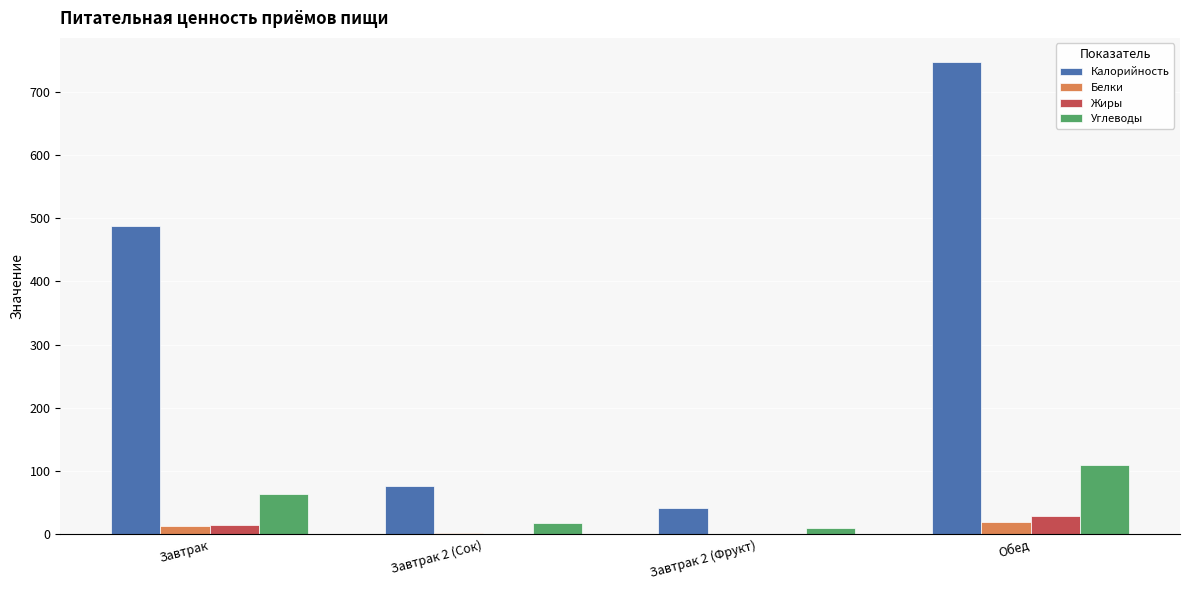

Between Завтрак and Завтрак 2 (Сок), which series saw the biggest shift?

Калорийность